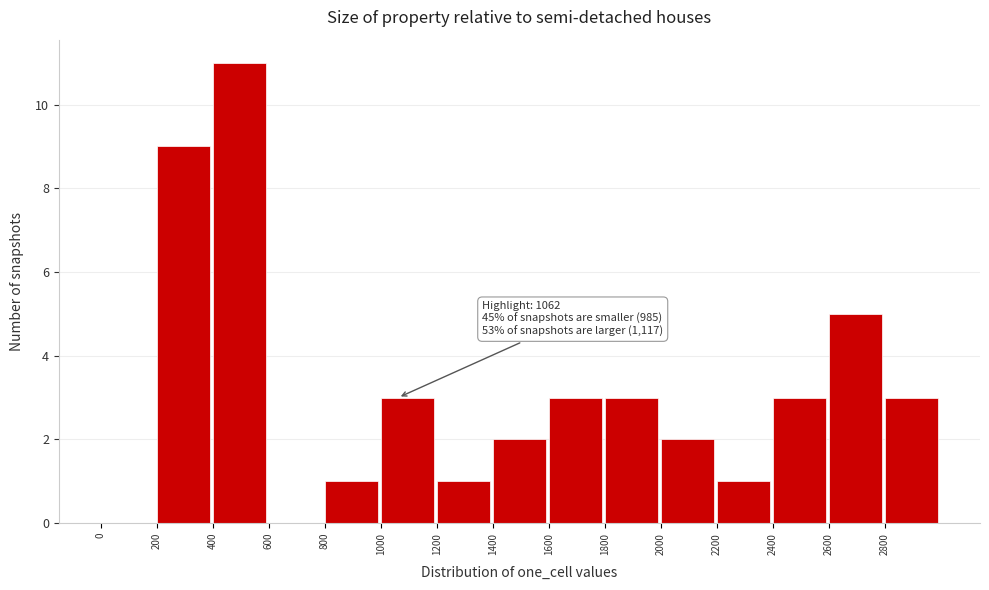

Over which range of the x-axis is the bar tallest?

400 to 600